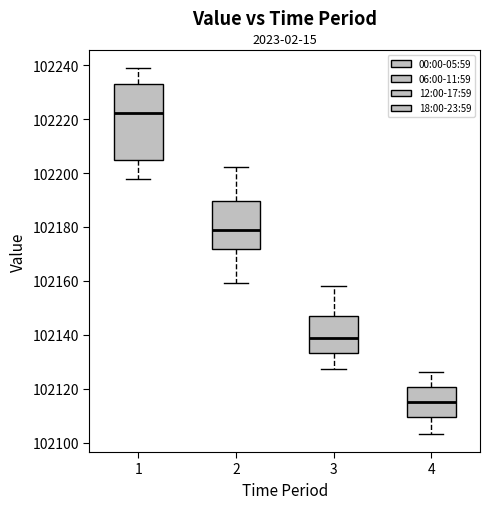

Reading left to right, transcribe this box plot: for each box, give where its median line is, the range the box spans, and where its two whiskers end, as read against the y-axis. The values are not printed on the chart, so give them approximately, as read against the axis.

1: median 102222, box 102204 to 102234, whiskers 102198 to 102238
2: median 102178, box 102172 to 102190, whiskers 102160 to 102202
3: median 102140, box 102134 to 102148, whiskers 102128 to 102158
4: median 102116, box 102110 to 102120, whiskers 102104 to 102126